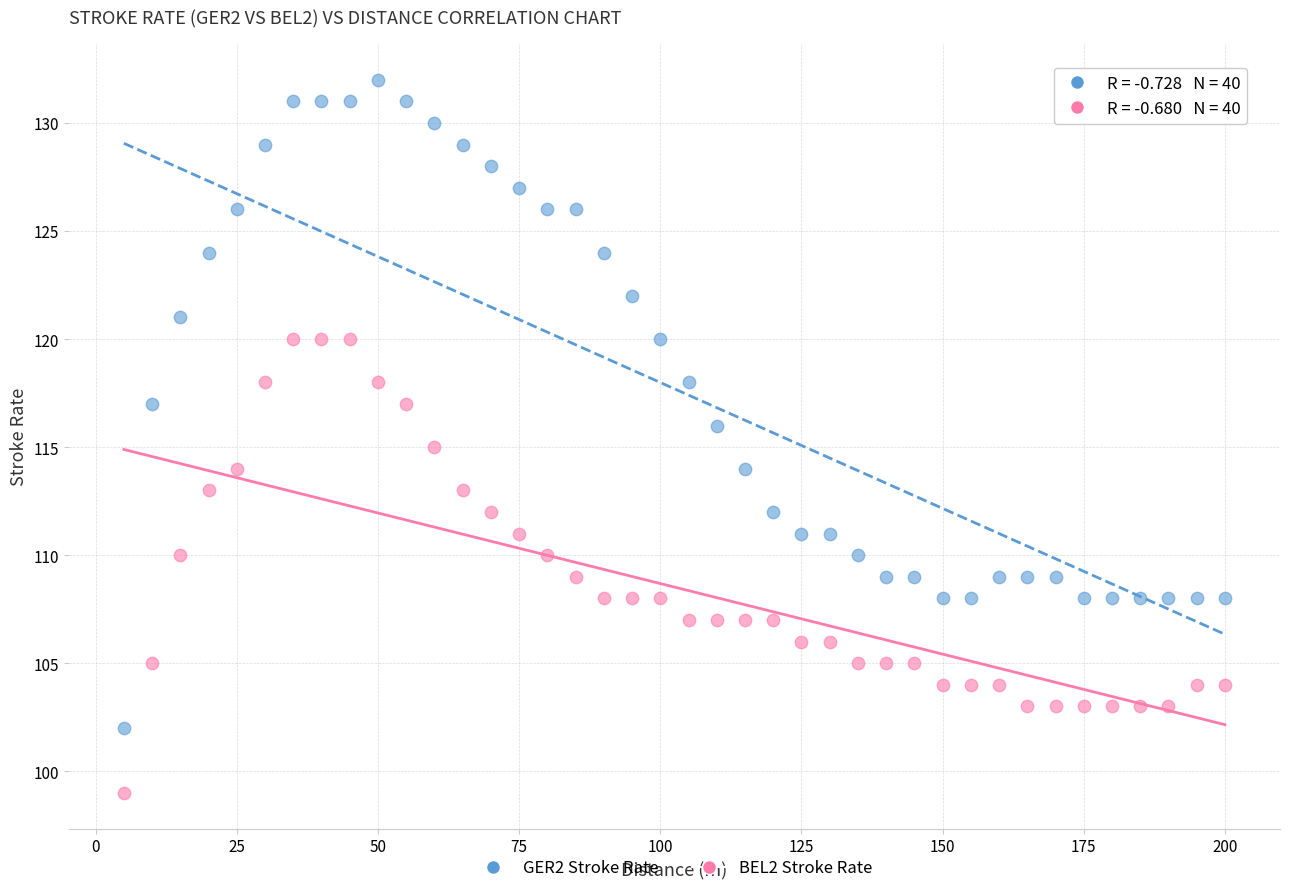

Which series contains the lowest Y value?

BEL2 Stroke Rate